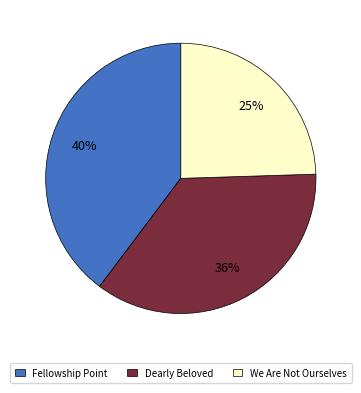

Is it true that Fellowship Point is 40% of the pie?

True